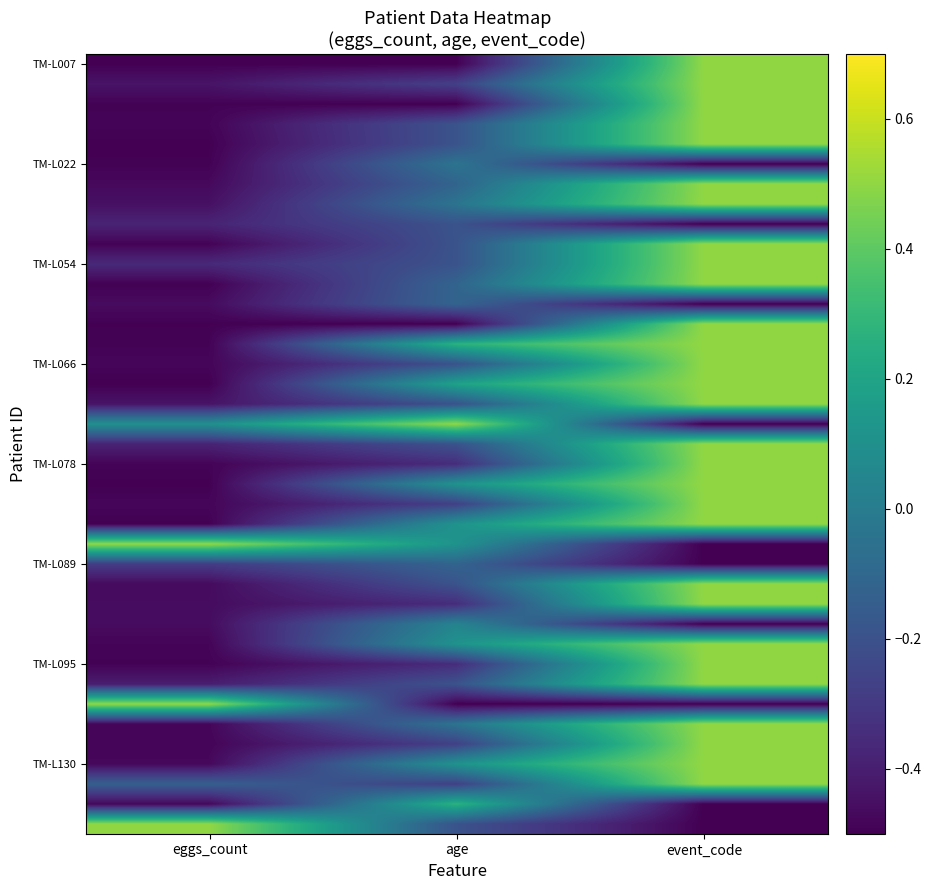

Which has a higher value, age or eggs_count?

eggs_count